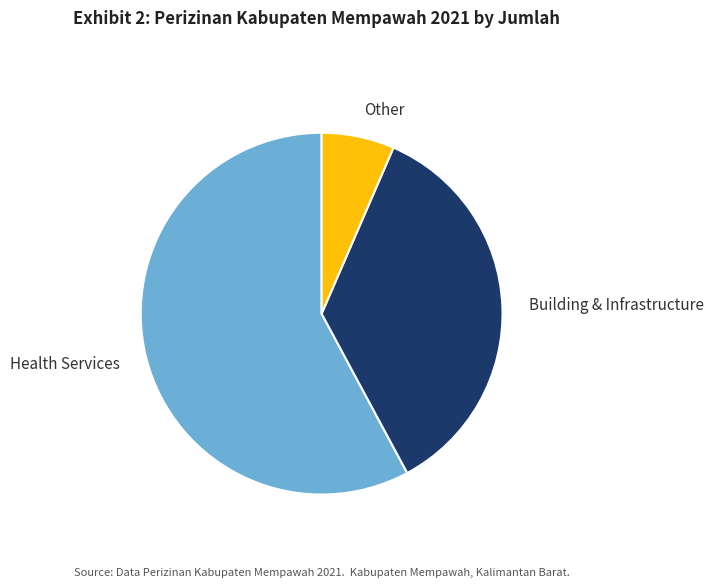

Which slice is the largest?

Health Services